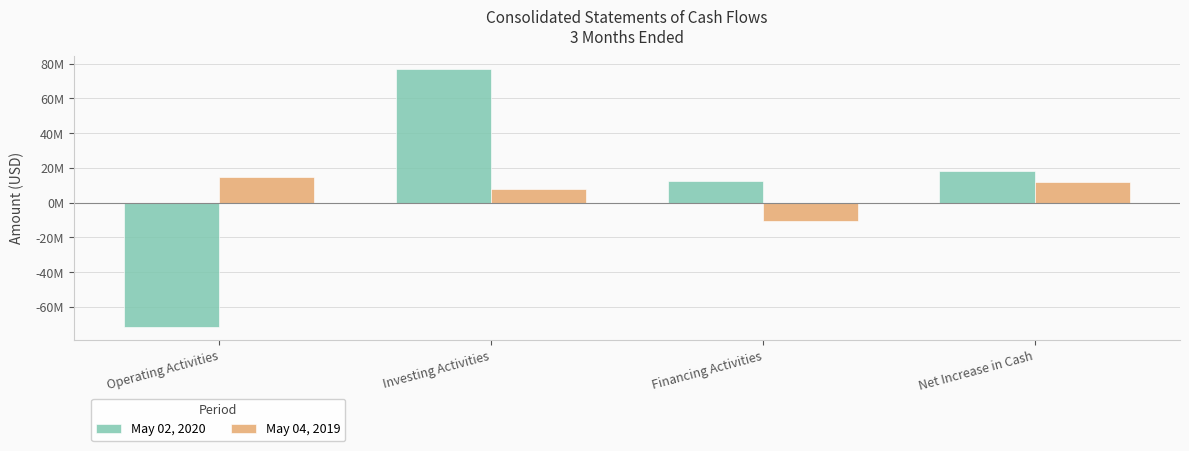

At which label is May 02, 2020 closest to 2804000?

Financing Activities